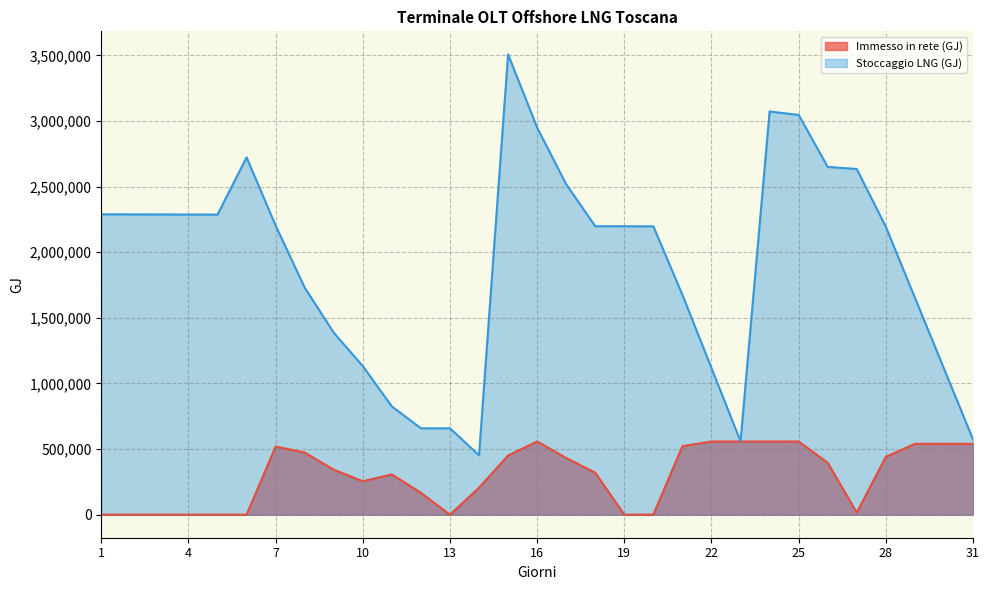

At which category is the sum across all series the highest?

15